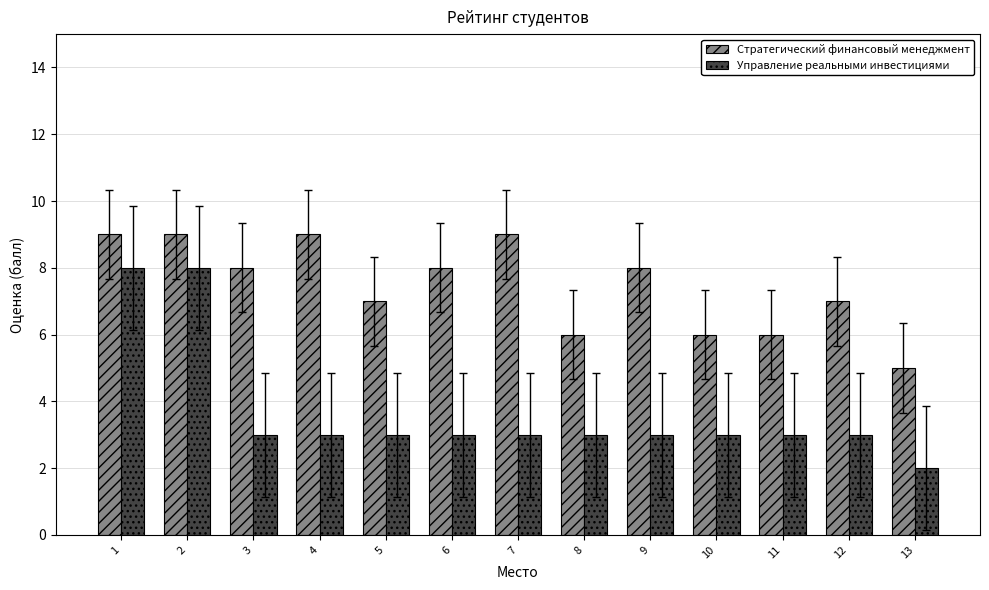

Between 2 and 10, which series saw the biggest shift?

Управление реальными инвестициями